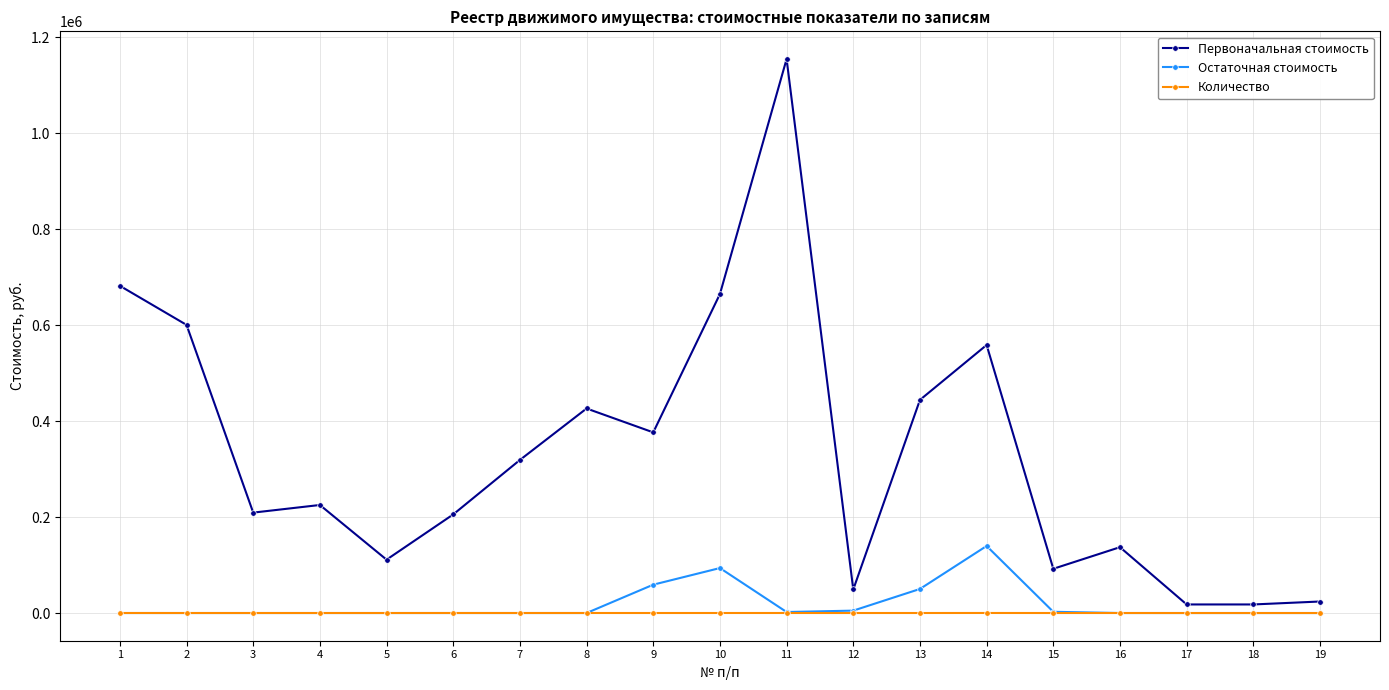

Which series has the largest range (max minus min)?

Первоначальная стоимость